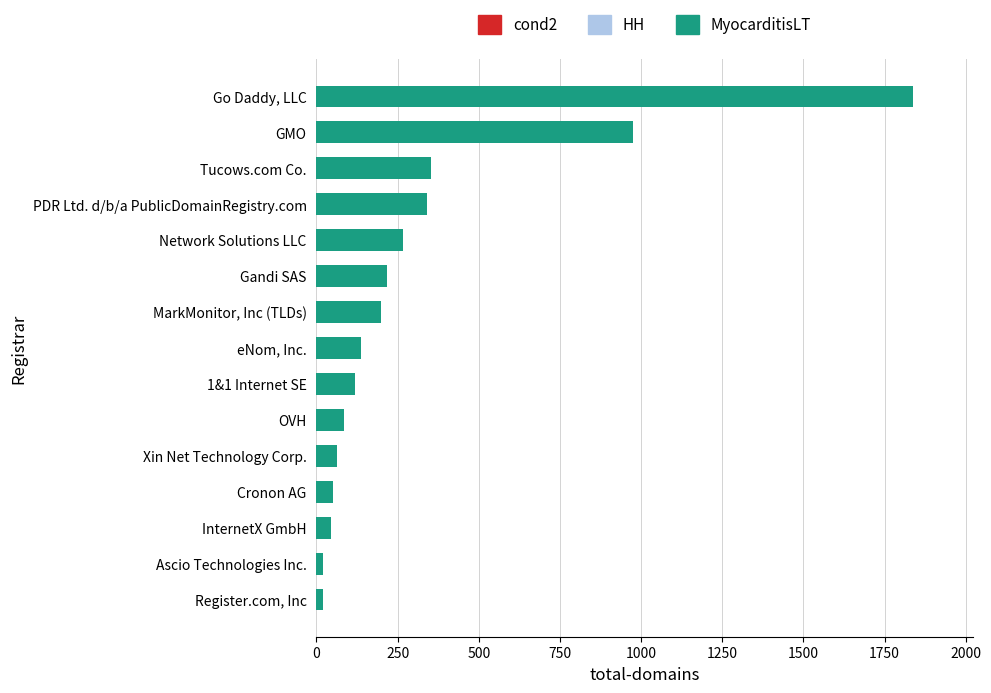

What is the maximum value shown in the chart?

1838